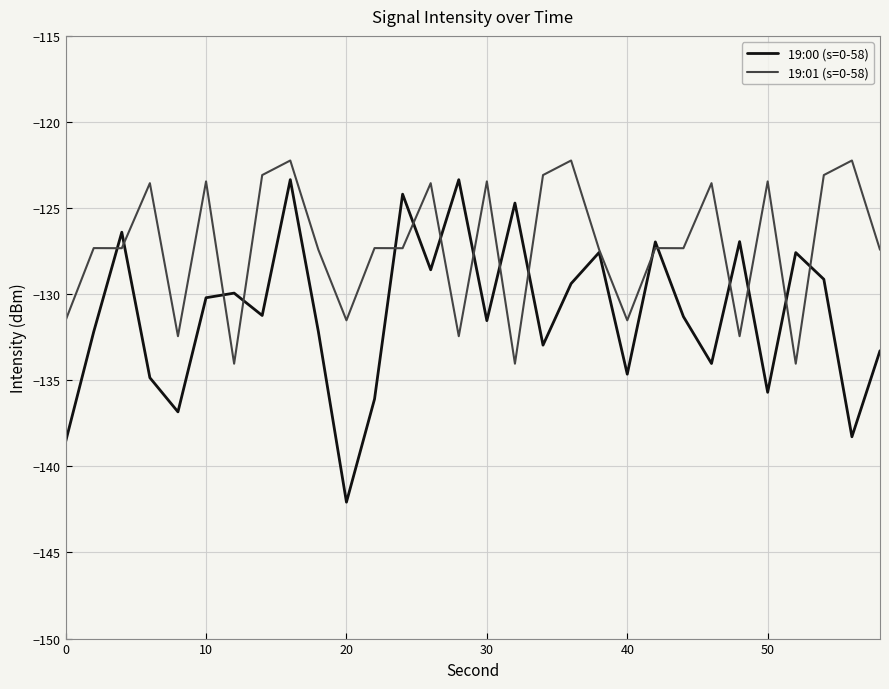

Which series has the largest range (max minus min)?

19:00 (s=0-58)